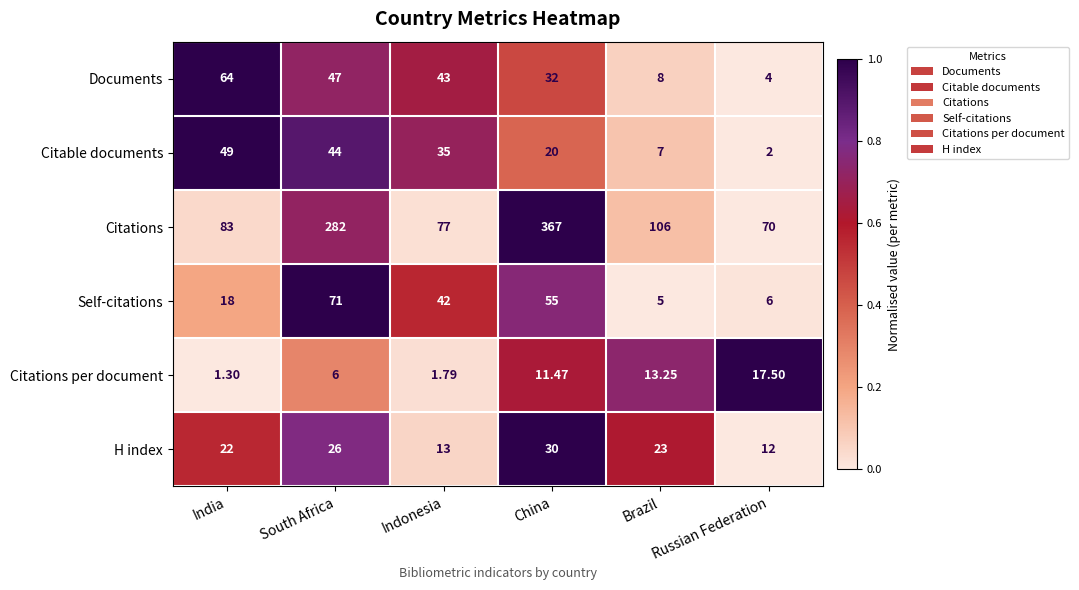

Rank the series at China from highest to lowest value.

Citations, Self-citations, Documents, H index, Citable documents, Citations per document